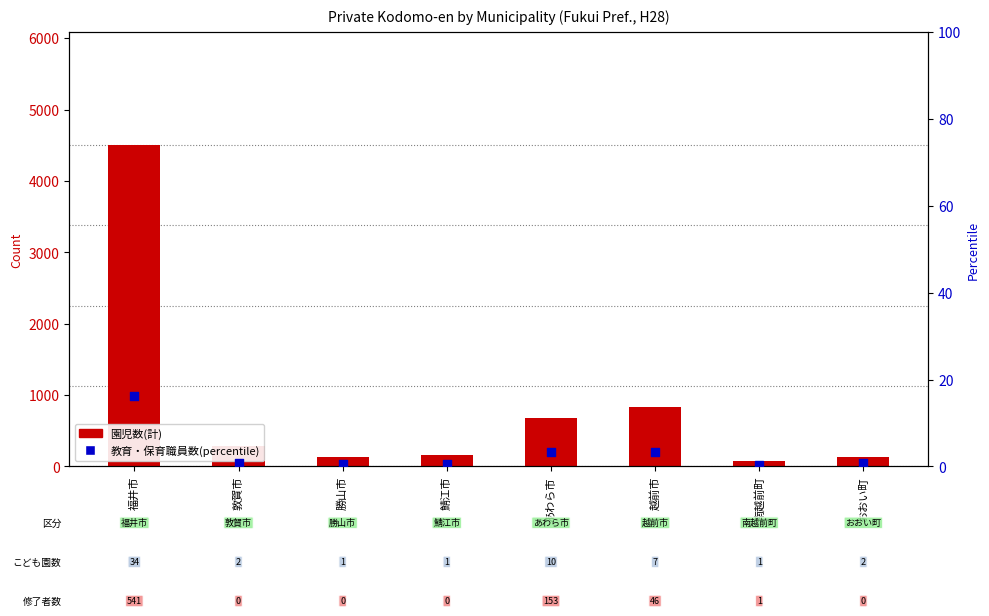

At how many categories does at least one series exceed 1076?

1